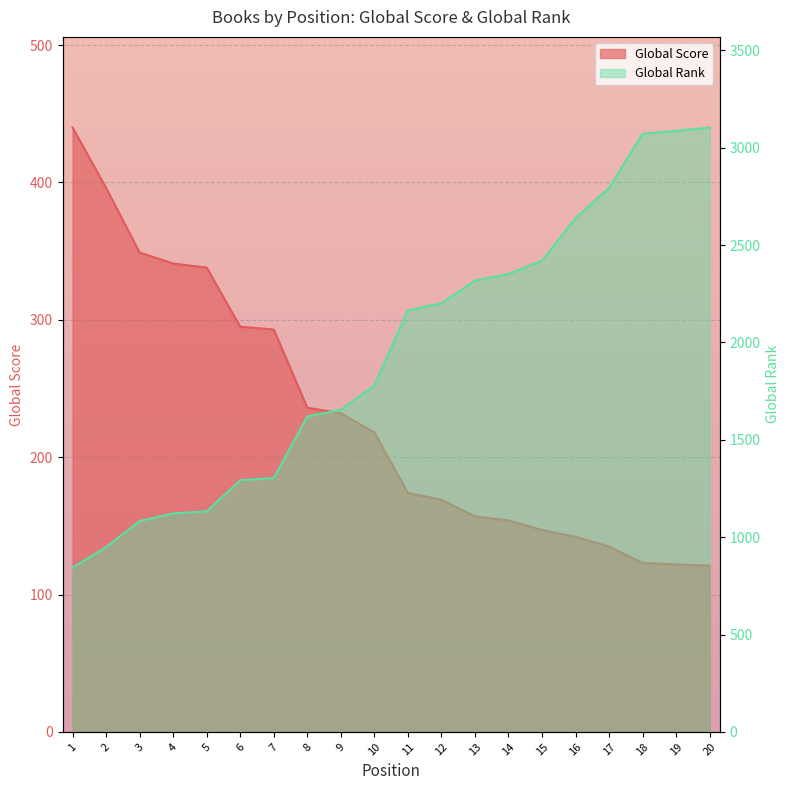

What is the minimum value for Global Rank?

844